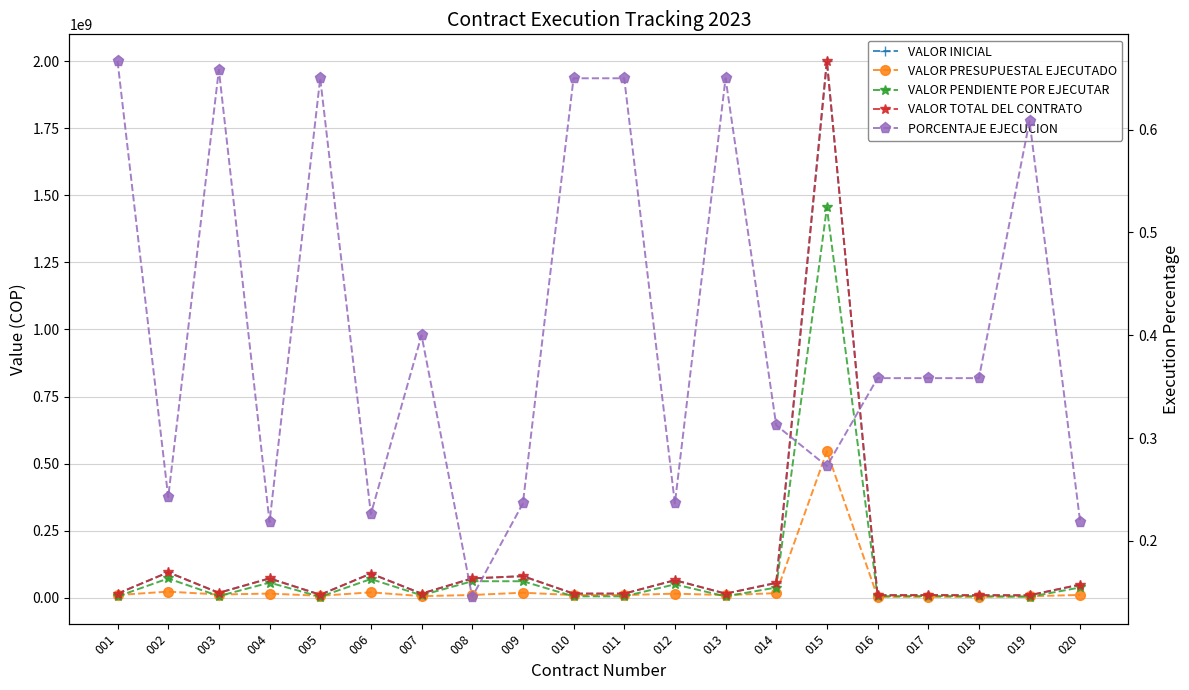

What is the value of the VALOR TOTAL DEL CONTRATO point at the 15th from the left?

2000086660.0